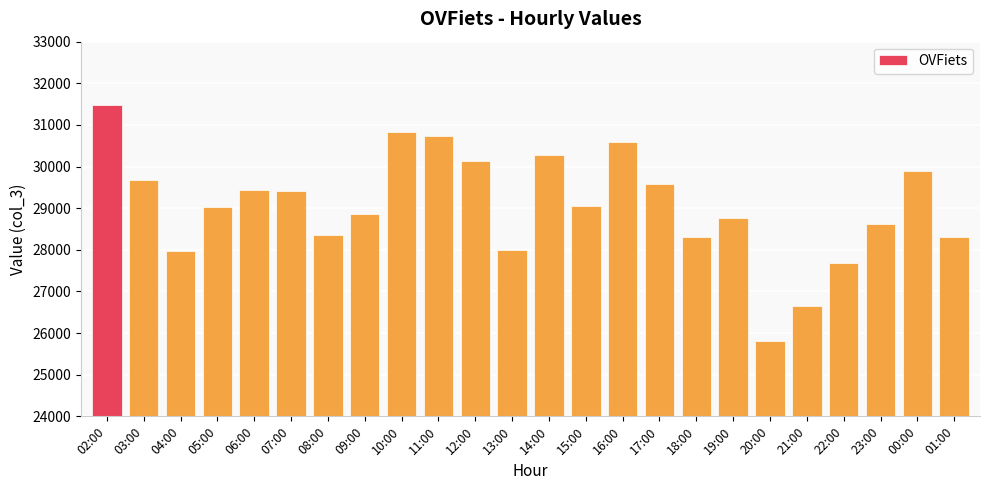

What is the average value?

29064